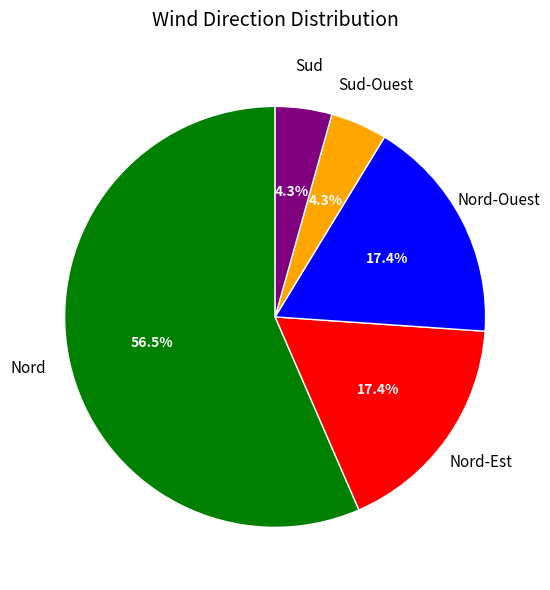

Does any single category account for the majority?

Yes